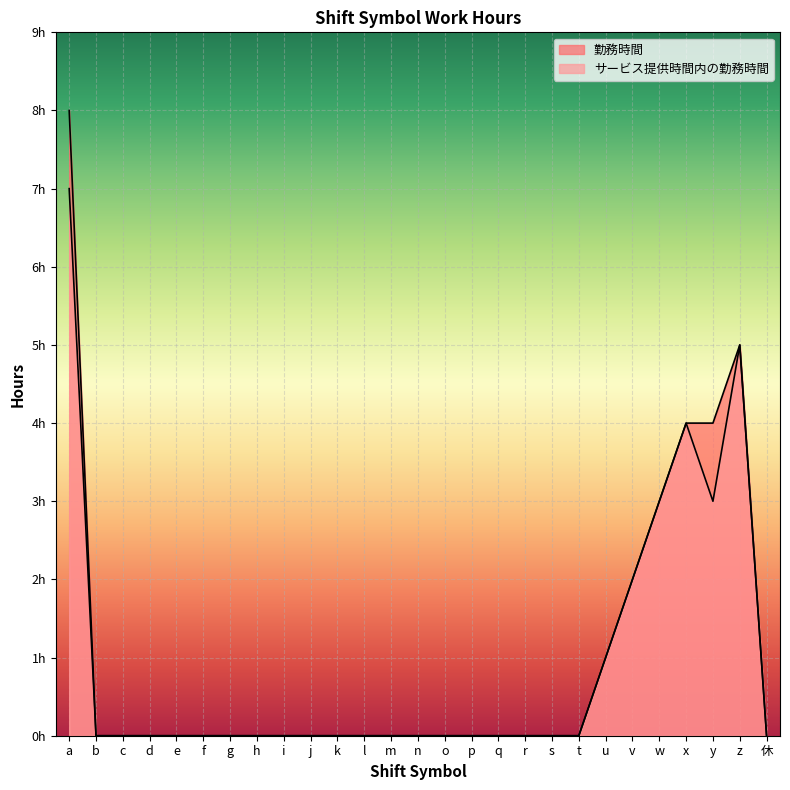

How many data points in 勤務時間 are above 0?

7